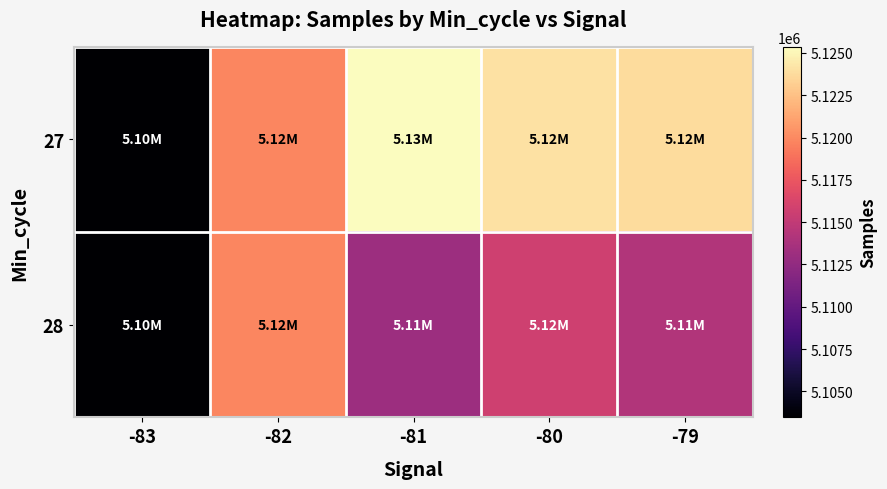

Reading right to left, extract all data points from this chart.

27: -79=5123813.7	-80=5124075.6	-81=5125359.2	-82=5119844.3	-83=5103461.0
28: -79=5114164.0	-80=5115701.0	-81=5113120.6	-82=5119844.3	-83=5103461.0